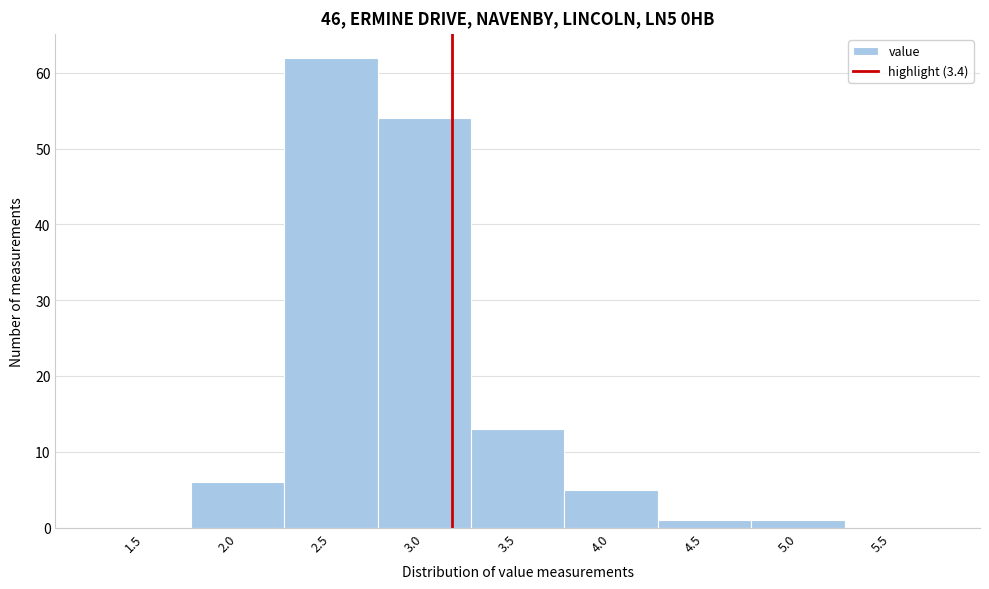

Reading right to left, what are all the values shown in this chart?

5.5=0	5.0=1	4.5=1	4.0=5	3.5=13	3.0=54	2.5=62	2.0=6	1.5=0